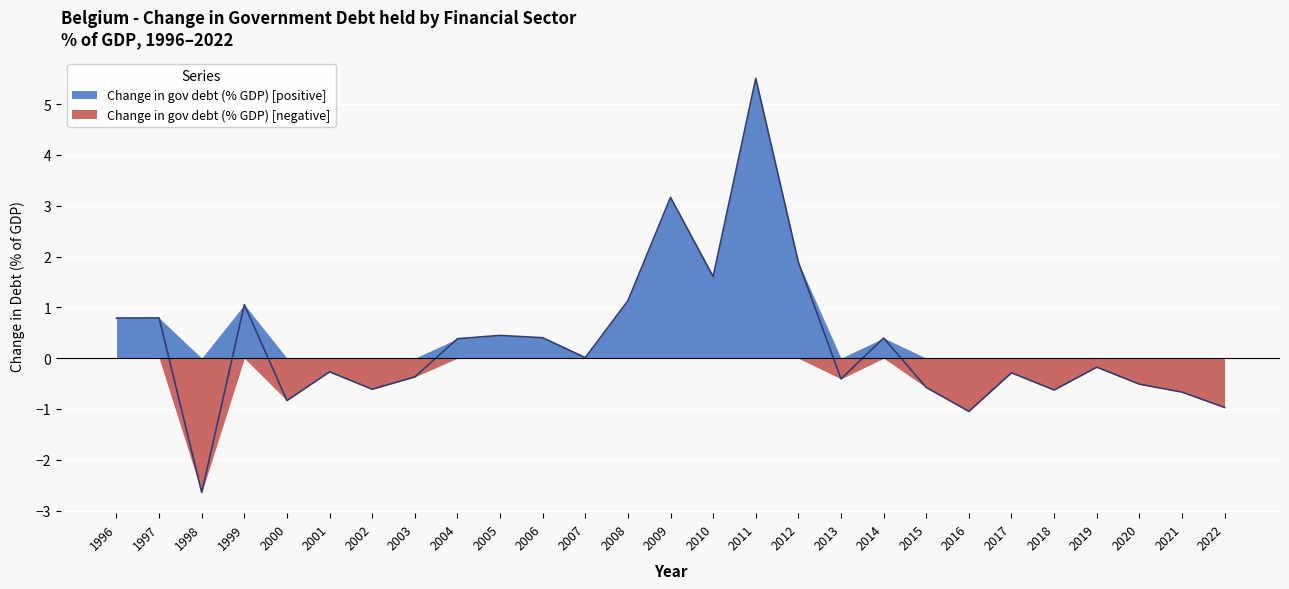

At which category does the data reach its first local peak?

1997